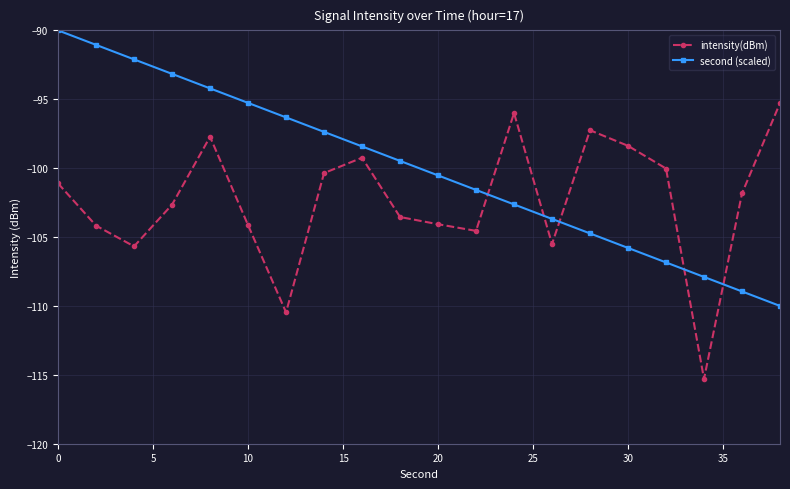

How many interior local peaks does the intensity(dBm) series have?

4